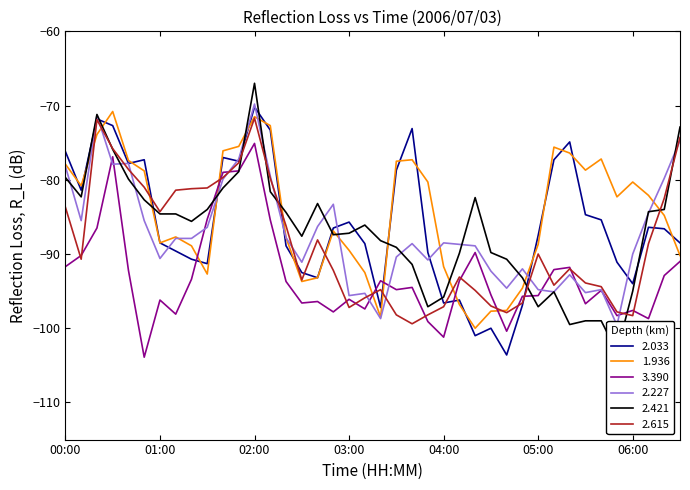

What is the lowest value of the 2.615 series?

-99.4